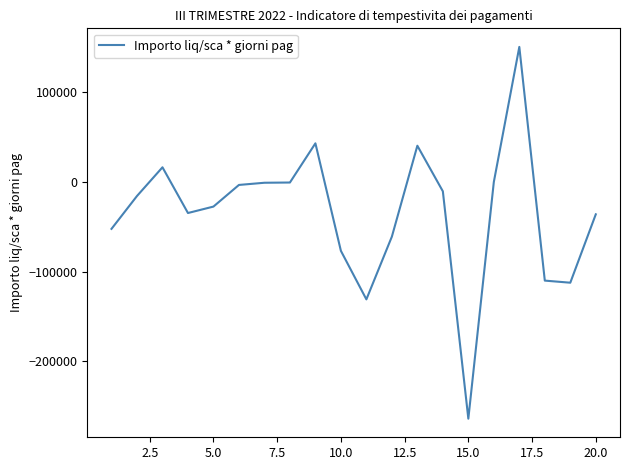

What is the maximum value shown in the chart?

150439.0